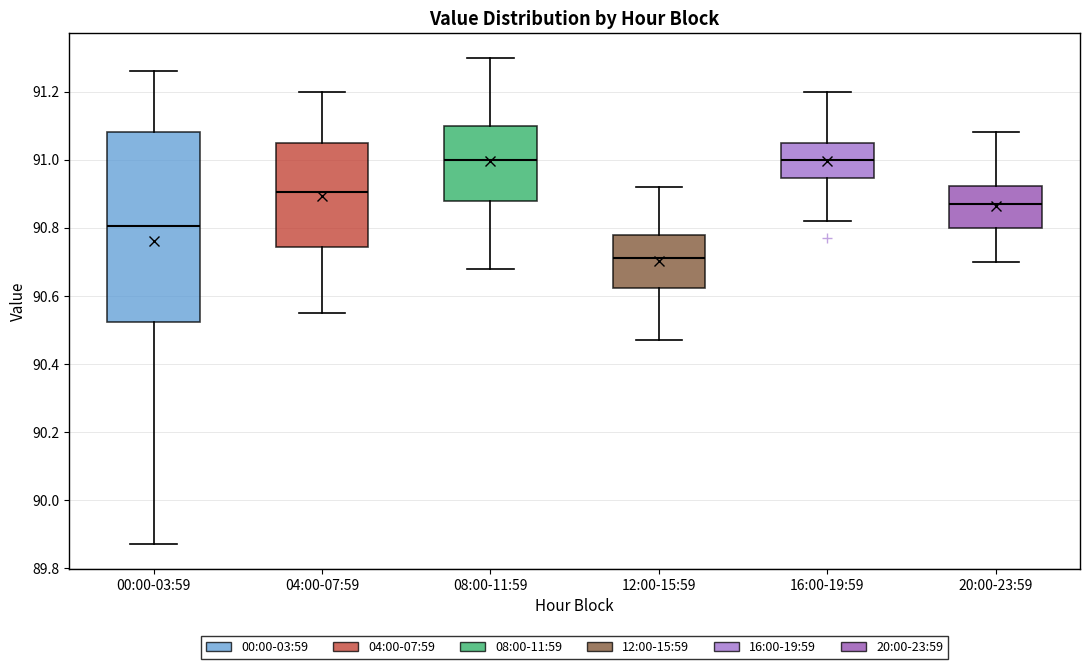

Comparing the boxes themselves (not the whiskers), which one is the tallest?

00:00-03:59